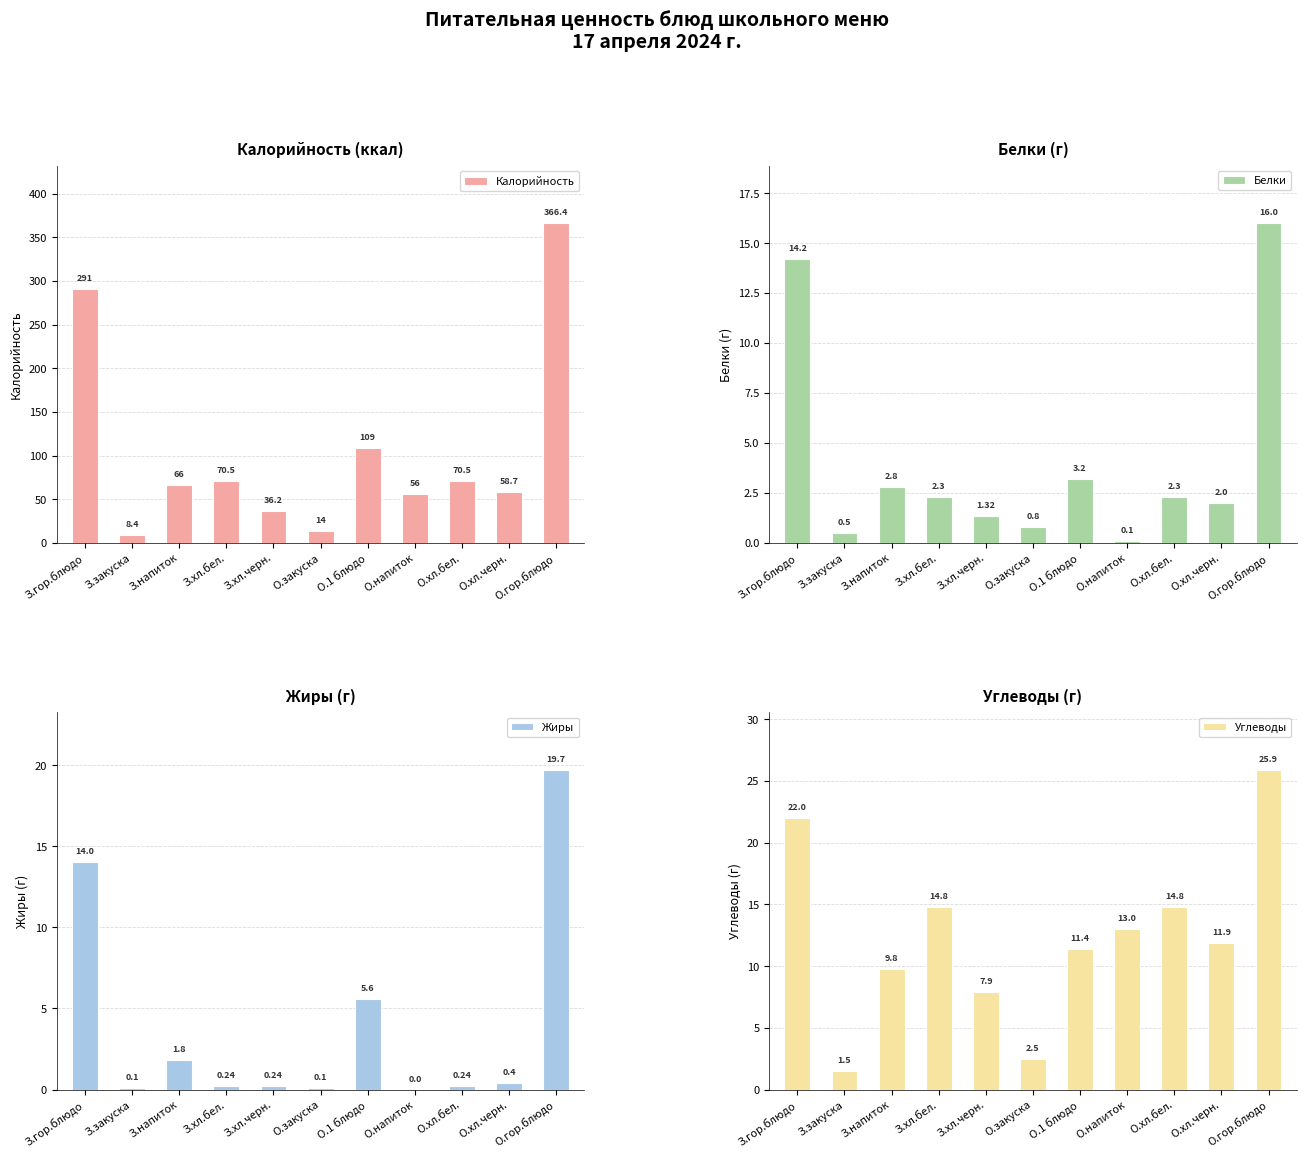

What are all the series names shown in the legend?

Калорийность, Белки, Жиры, Углеводы